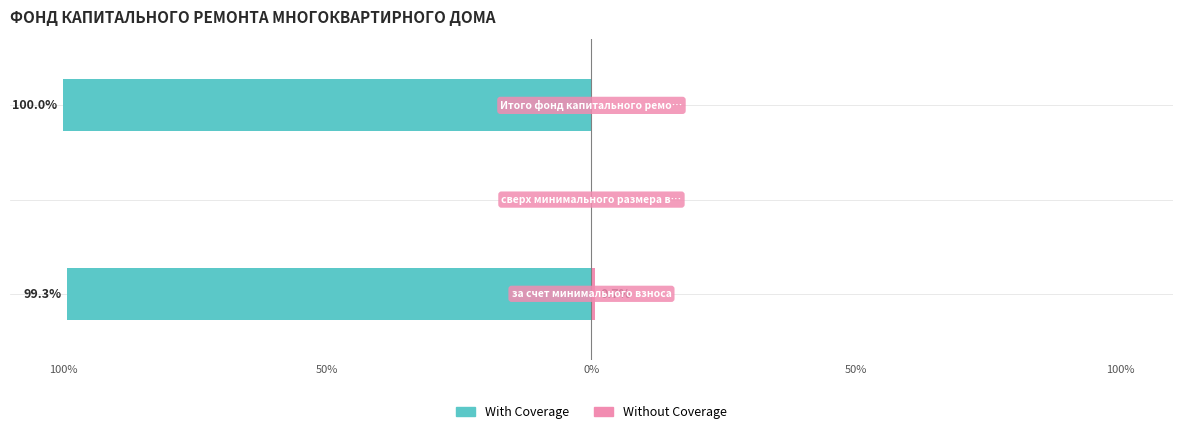

Reading left to right, list all the values displayed in this chart.

With Coverage: 100%=-99.3	50%=0.0	0%=-100.0
Without Coverage: 100%=0.7	50%=0.0	0%=0.0